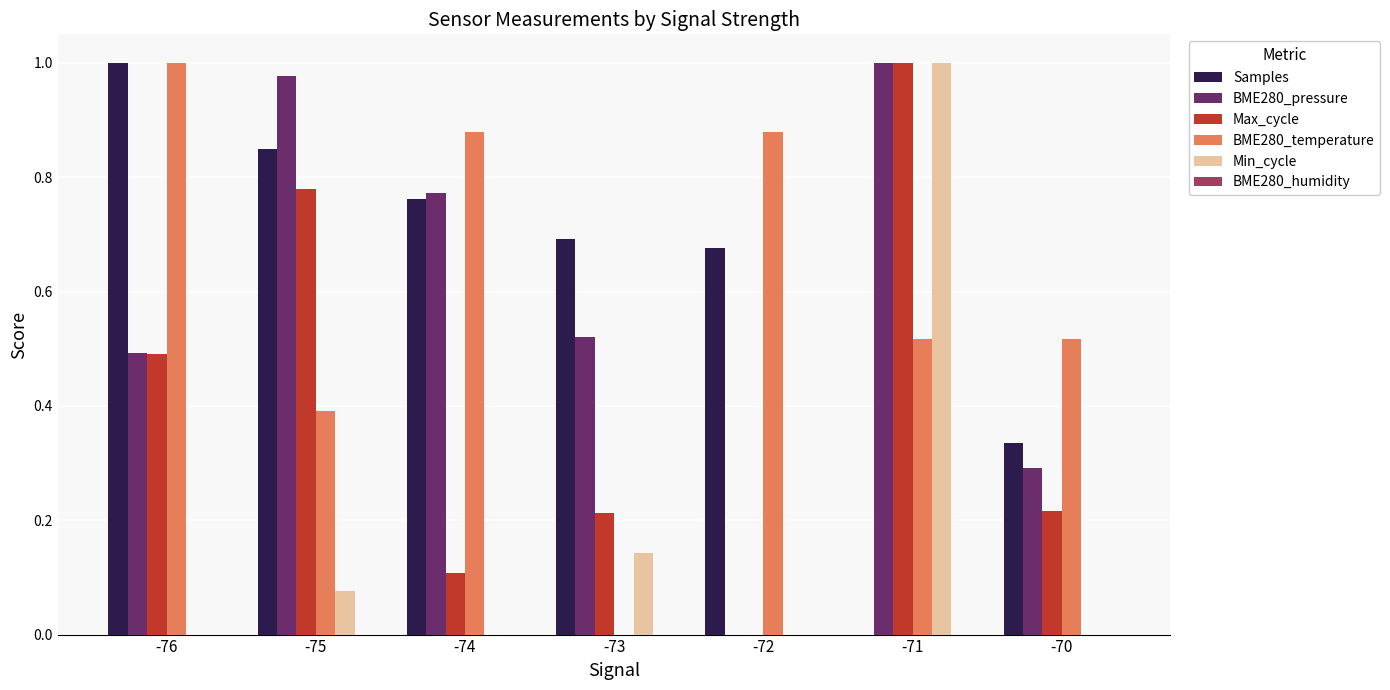

What is the sum of all Min_cycle values?

1.2